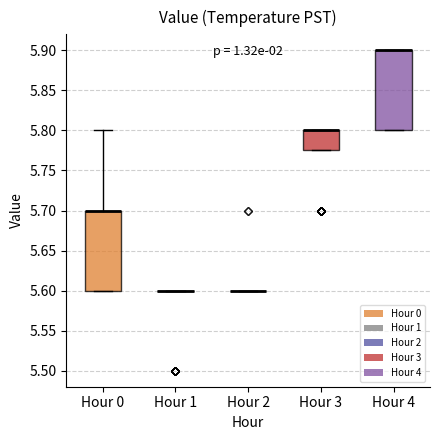

Reading left to right, transcribe this box plot: for each box, give where its median line is, the range the box spans, and where its two whiskers end, as read against the y-axis. The values are not printed on the chart, so give them approximately, as read against the axis.

Hour 0: median 5.700 (drawn on the box's upper edge), box 5.600 to 5.700, whiskers 5.600 to 5.800
Hour 1: box collapsed to a line at 5.600, whiskers 5.600 to 5.600
Hour 2: box collapsed to a line at 5.600, whiskers 5.600 to 5.600
Hour 3: median 5.800 (drawn on the box's upper edge), box 5.775 to 5.800, whiskers 5.775 to 5.800
Hour 4: median 5.900 (drawn on the box's upper edge), box 5.800 to 5.900, whiskers 5.800 to 5.900